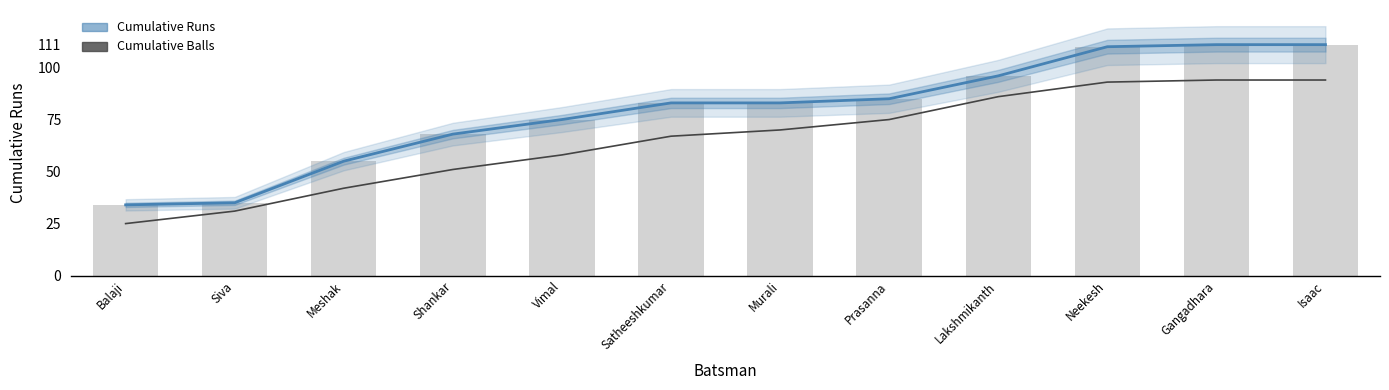

At which label does Cumulative Runs reach its minimum?

Balaji